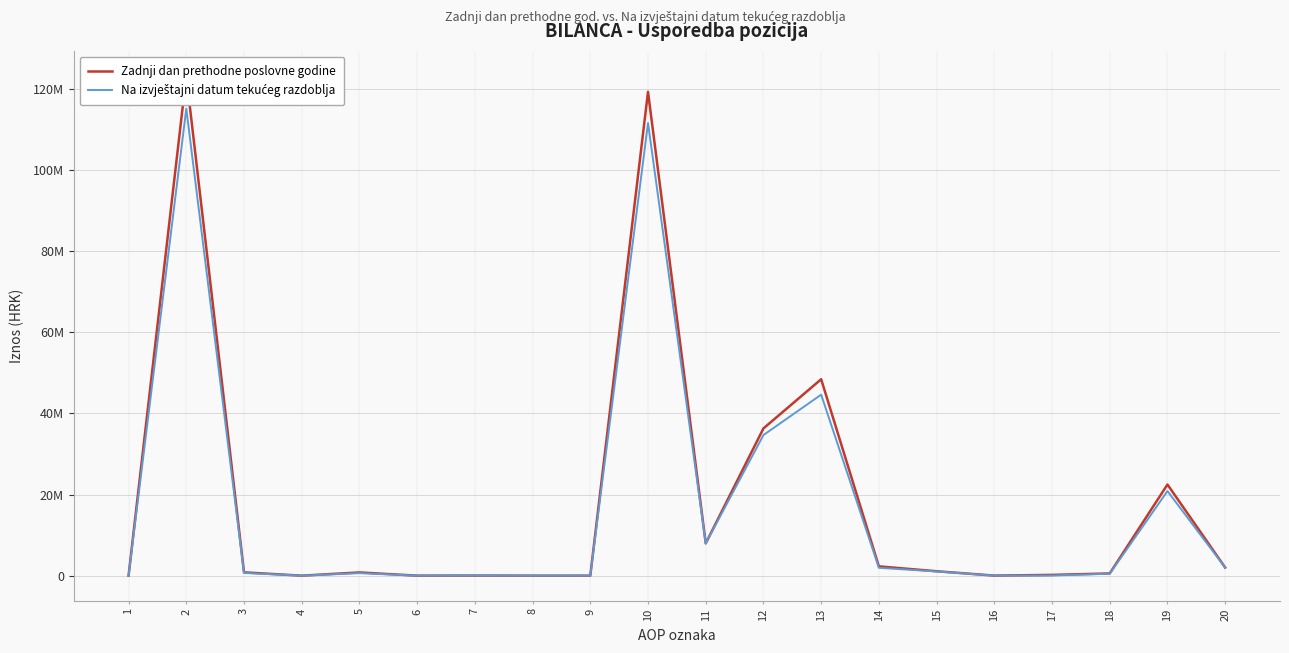

How many data points in Na izvještajni datum tekućeg razdoblja are less than 668521?

10